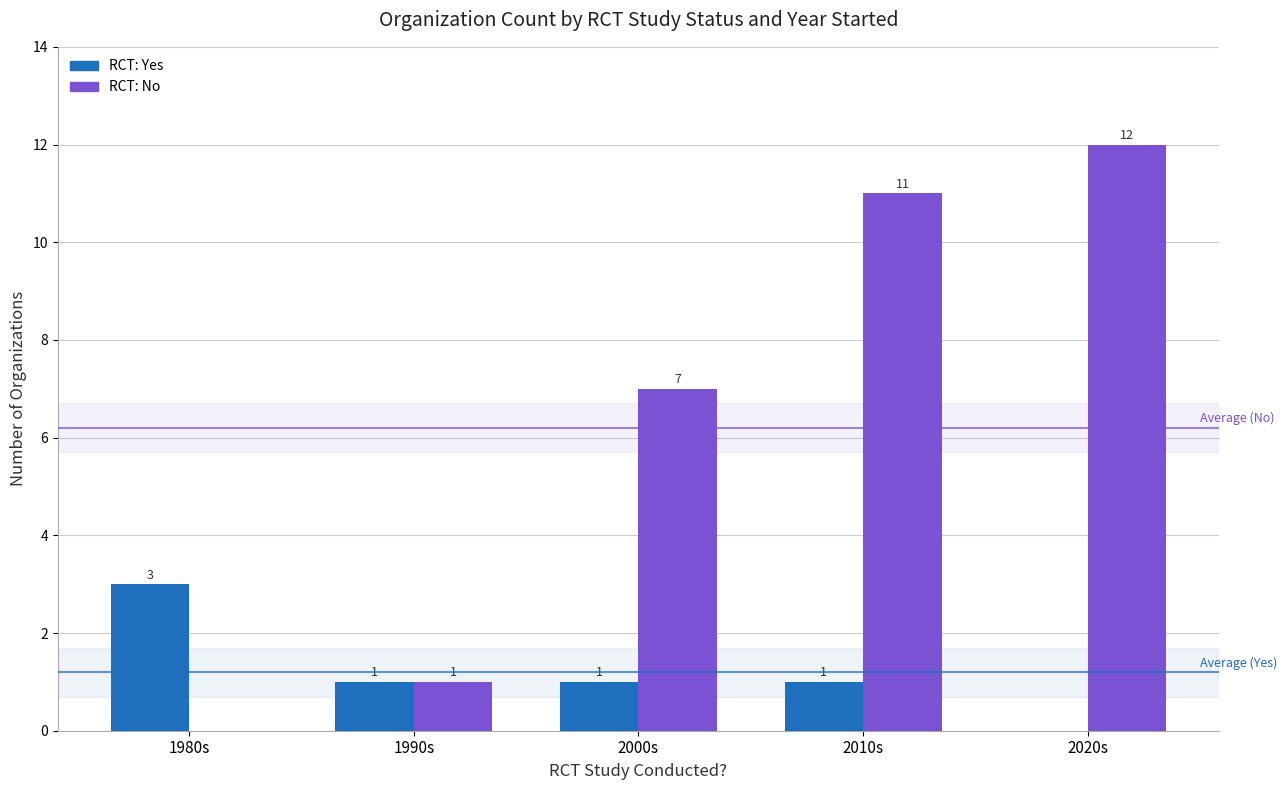

What is the total value across all series at 1980s?

3